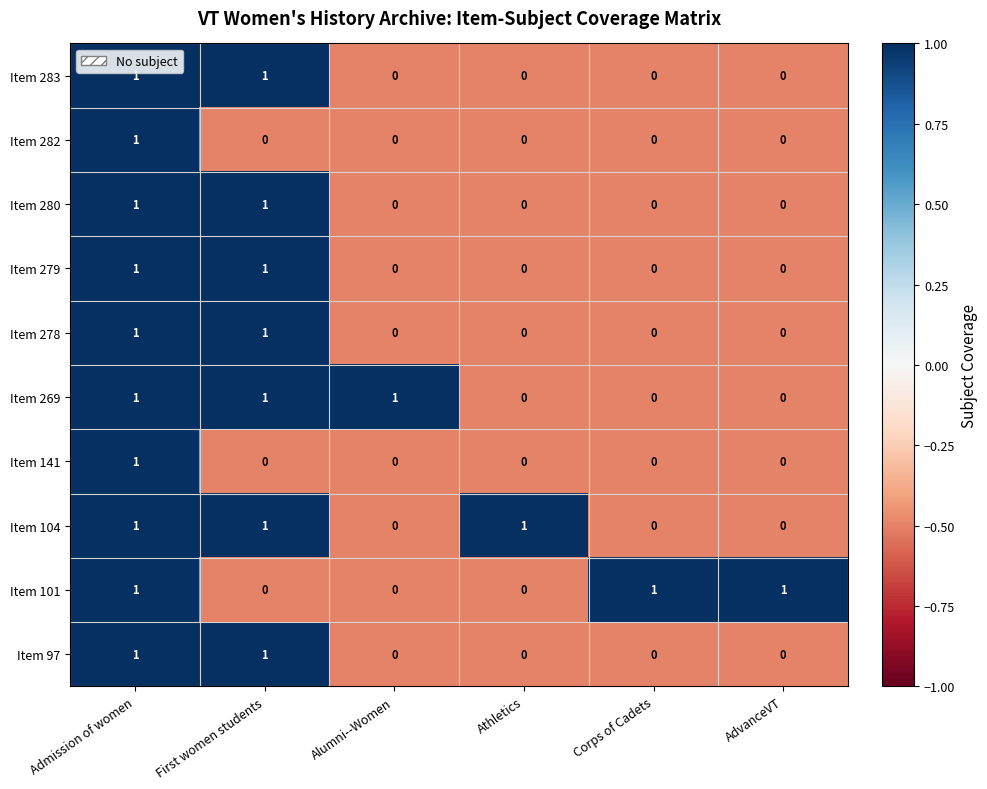

Count the Item 283 values in the range 0 to 1.

6